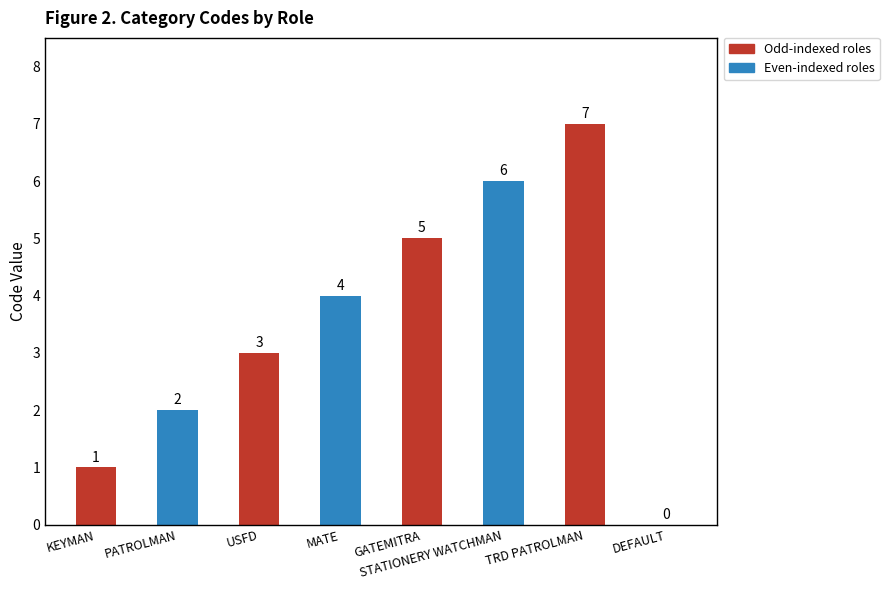

What is the average value?

4